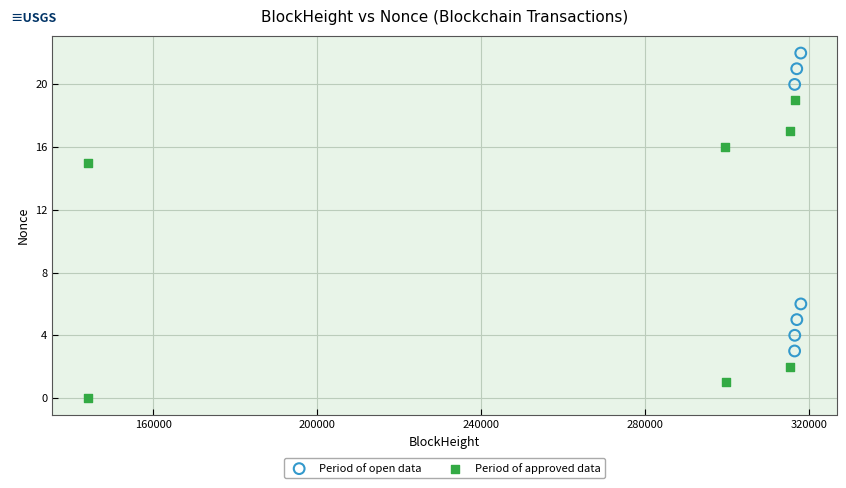

Which series reaches the minimum Y coordinate?

Period of approved data